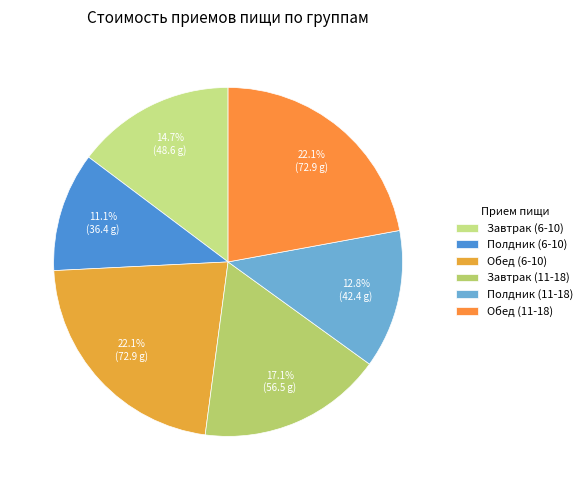

Rank the categories by value from highest to lowest.

Обед (6-10), Обед (11-18), Завтрак (11-18), Завтрак (6-10), Полдник (11-18), Полдник (6-10)